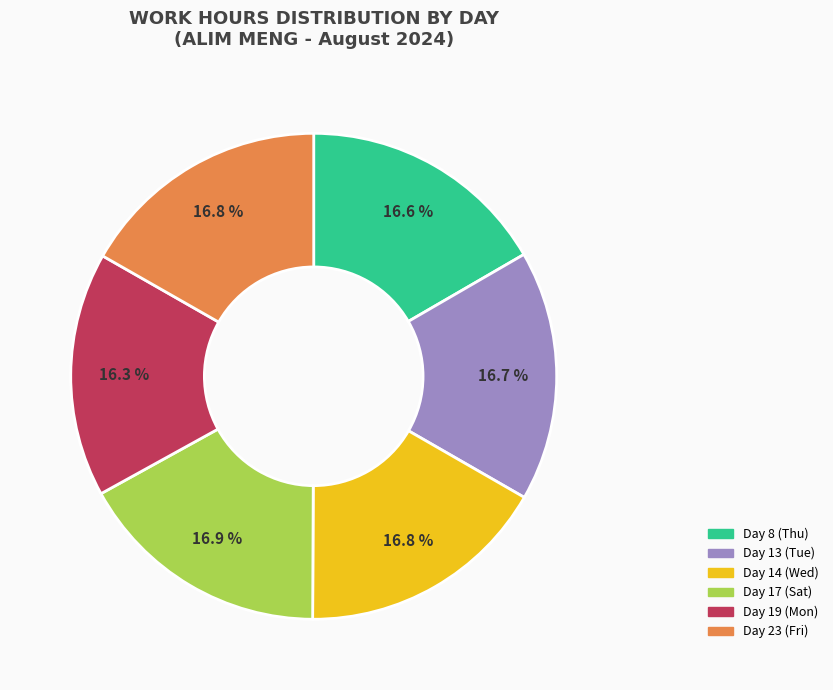

True or false: Day 14 (Wed) accounts for 17% of the total.

True